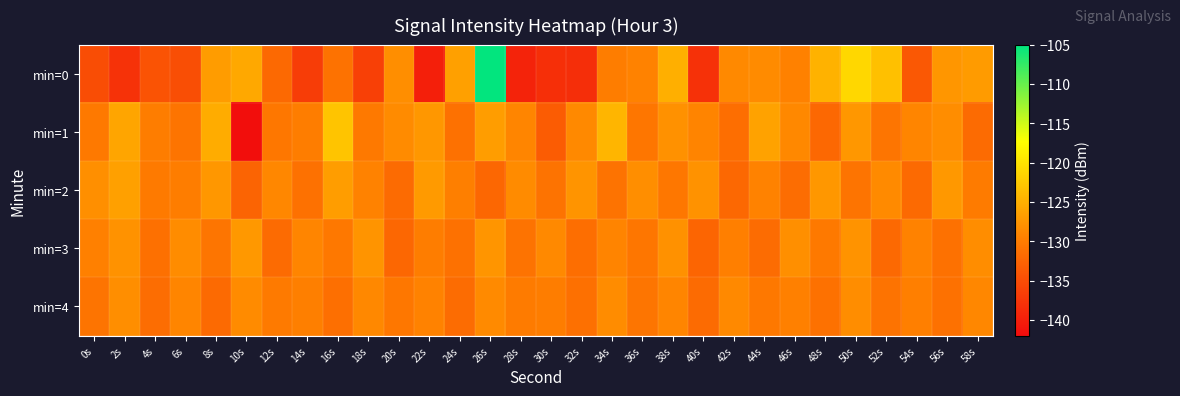

What is the smallest value displayed?

-141.8